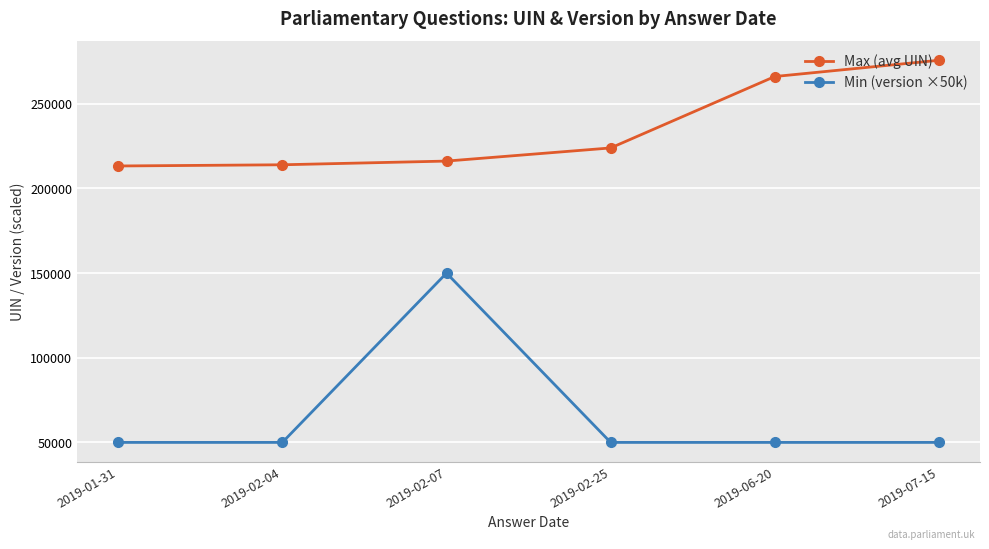

What is the difference between the Max (avg UIN) values at 2019-02-04 and 2019-02-07?

2185.5